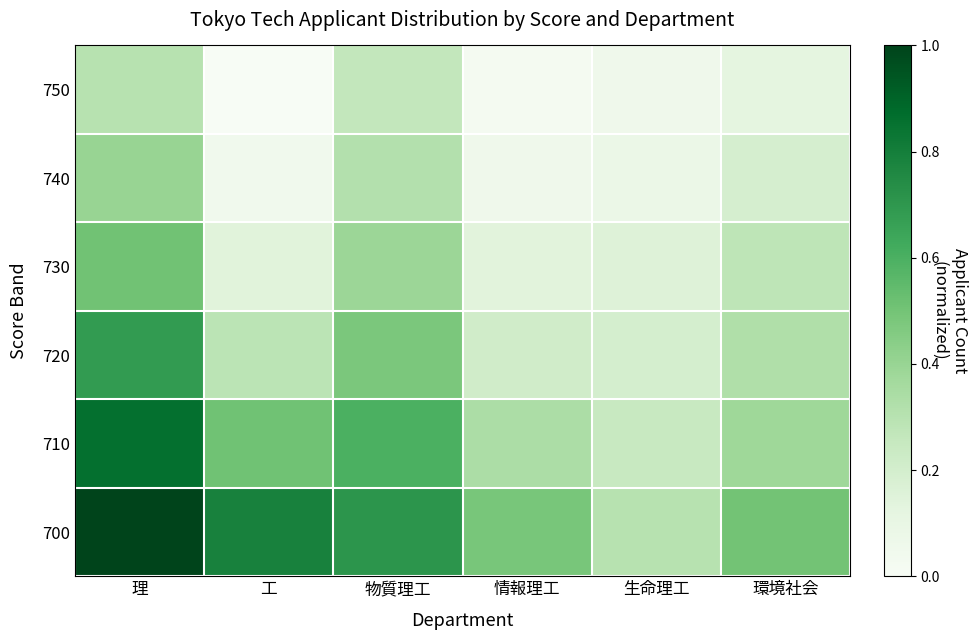

How many distinct data groups are displayed?

6